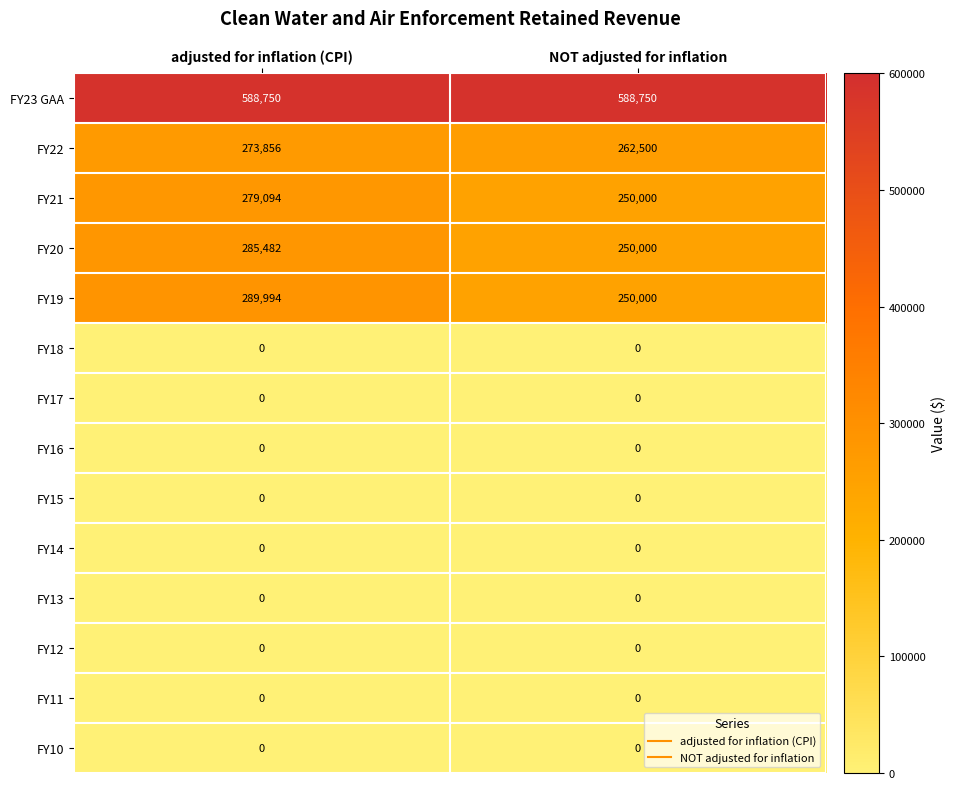

At which label does FY19 reach its minimum?

NOT adjusted for inflation